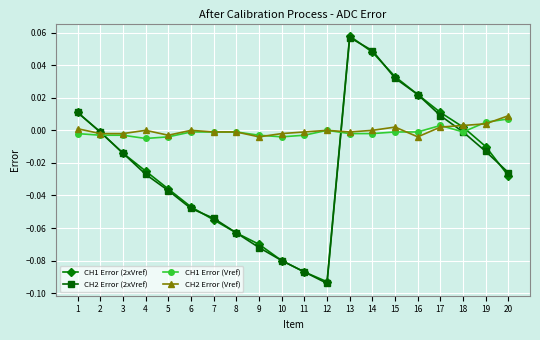

Is it true that CH1 Error (Vref) equals -0.0 at 16?

True